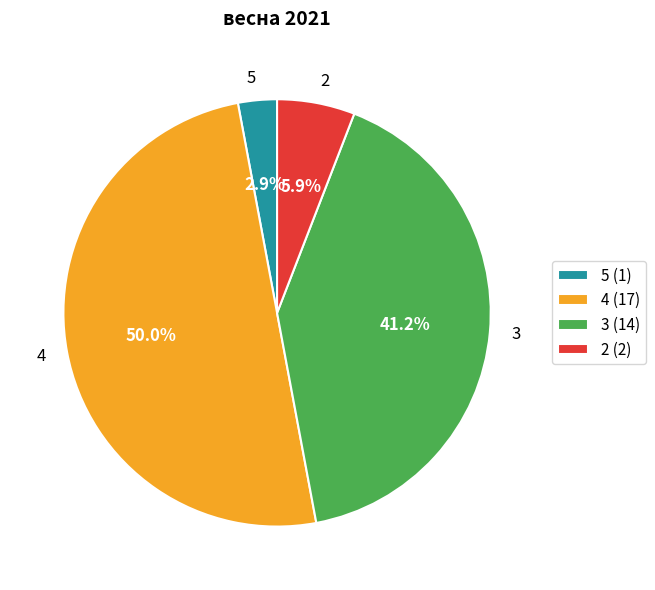

Which category has the biggest portion of the pie?

4